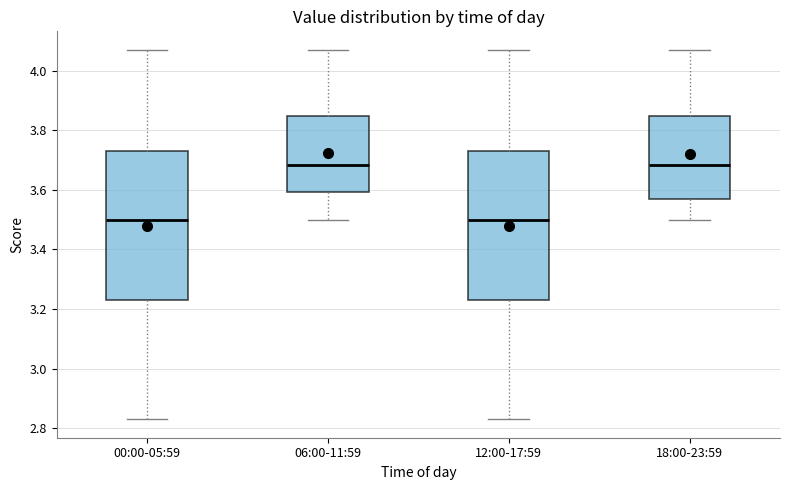

Reading left to right, read every box against the y-axis: the position of its median line, the range the box covers, and the ends of its whiskers. The values are not printed on the chart, so give them approximately, as read against the axis.

00:00-05:59: median 3.50, box 3.24 to 3.74, whiskers 2.84 to 4.08
06:00-11:59: median 3.68, box 3.60 to 3.84, whiskers 3.50 to 4.08
12:00-17:59: median 3.50, box 3.24 to 3.74, whiskers 2.84 to 4.08
18:00-23:59: median 3.68, box 3.58 to 3.84, whiskers 3.50 to 4.08